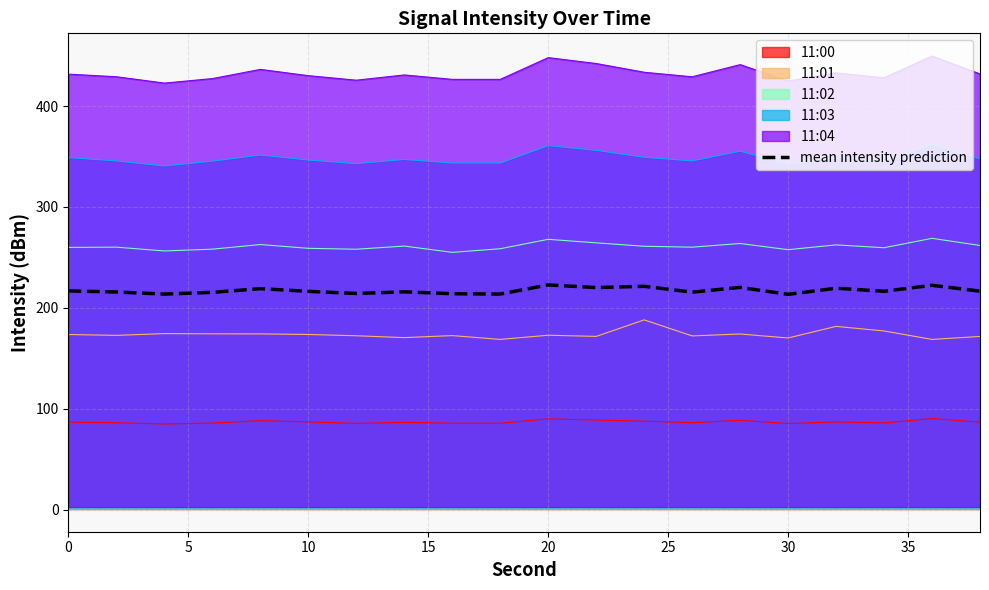

List the series in order of their peak value, lowest first.

11:00, 11:01, mean intensity prediction, 11:02, 11:03, 11:04